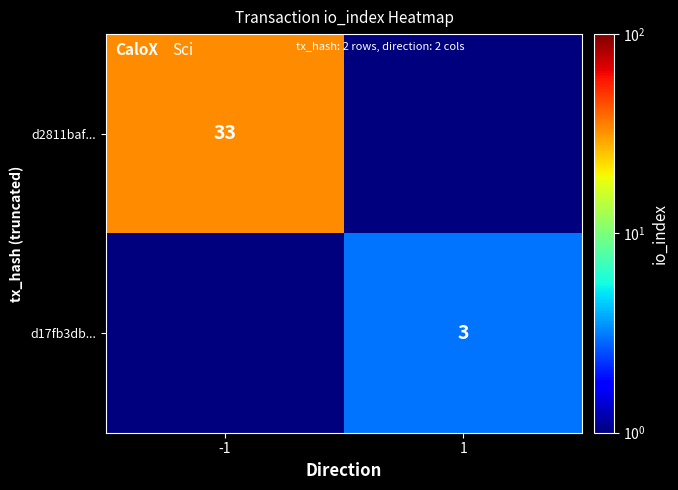

The d17fb3db... series shows 3.0 at 1. True or false?

True